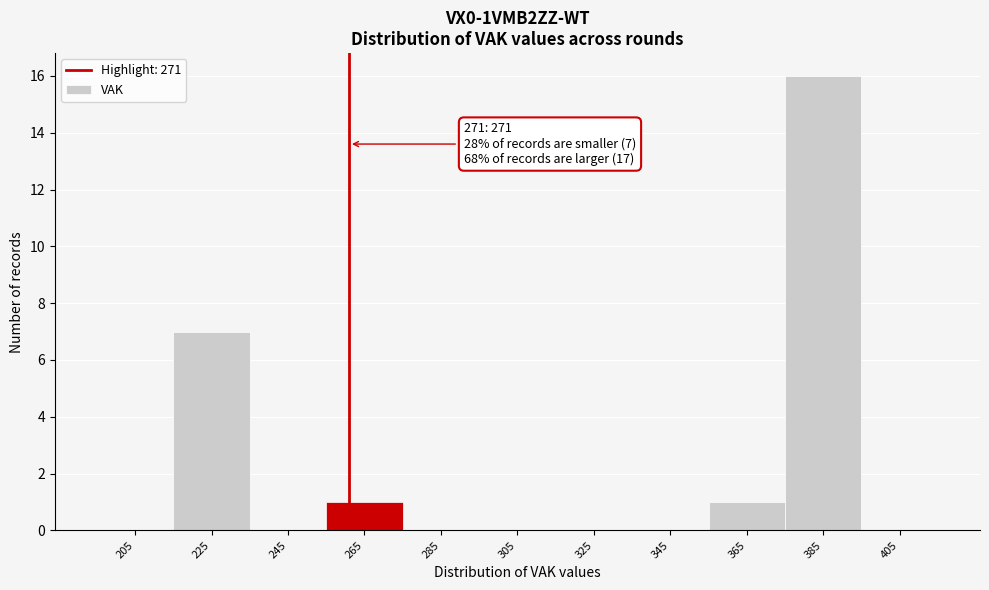

Reading left to right, extract all data points from this chart.

205=0	225=7	245=0	265=1	285=0	305=0	325=0	345=0	365=1	385=16	405=0